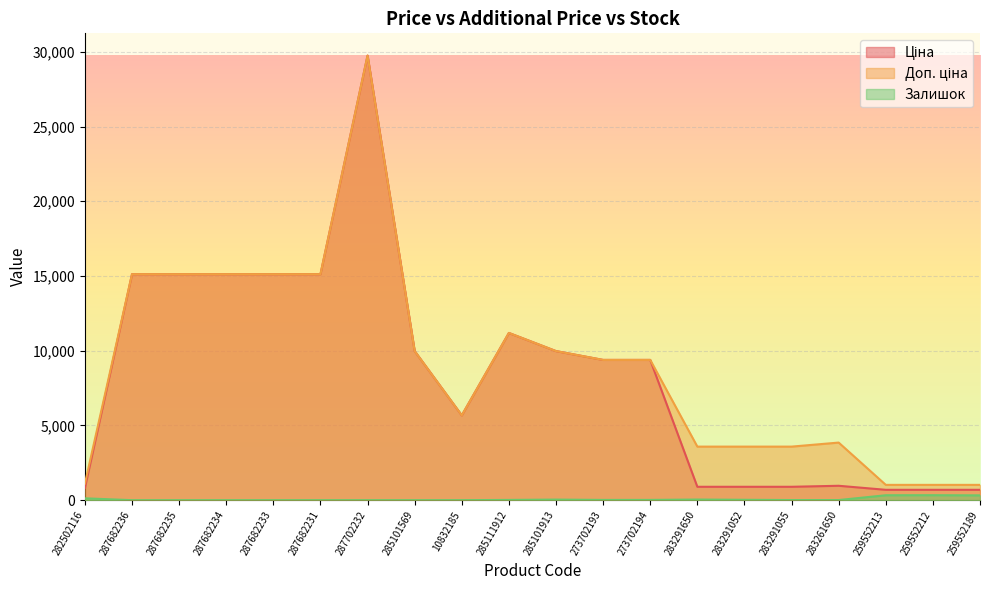

In Залишок, how many points are lower than both neighbors (excluding endpoints)?

2